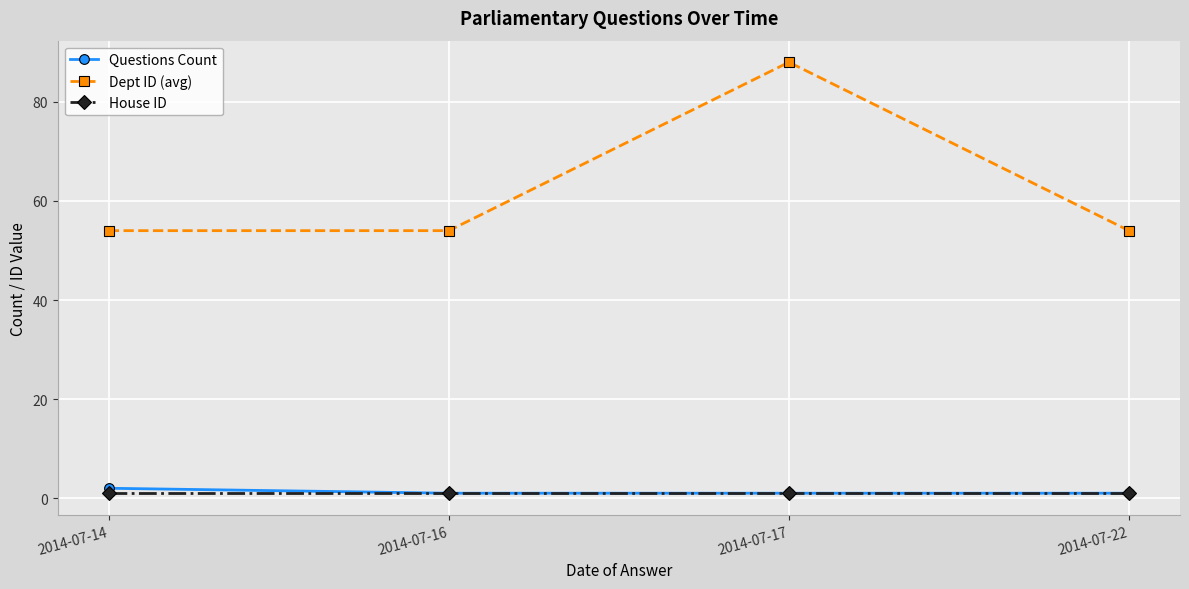

Is this an area chart (filled region under the line)?

No